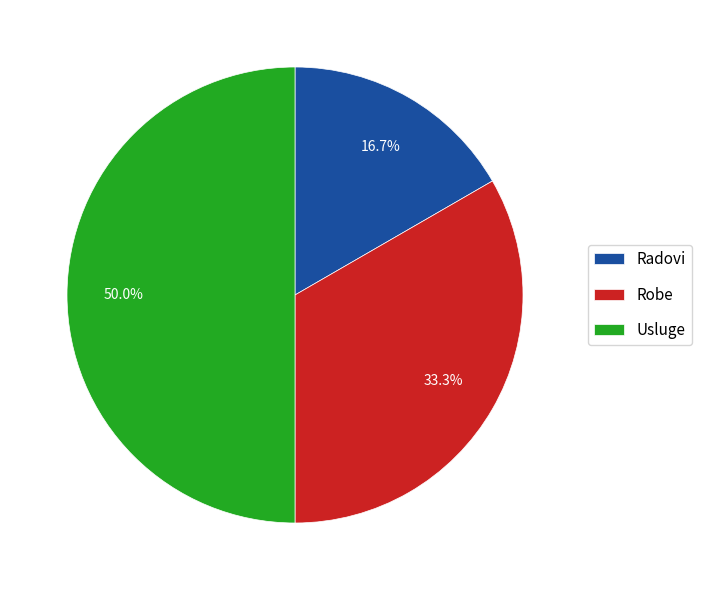

Between Robe and Radovi, which is larger?

Robe